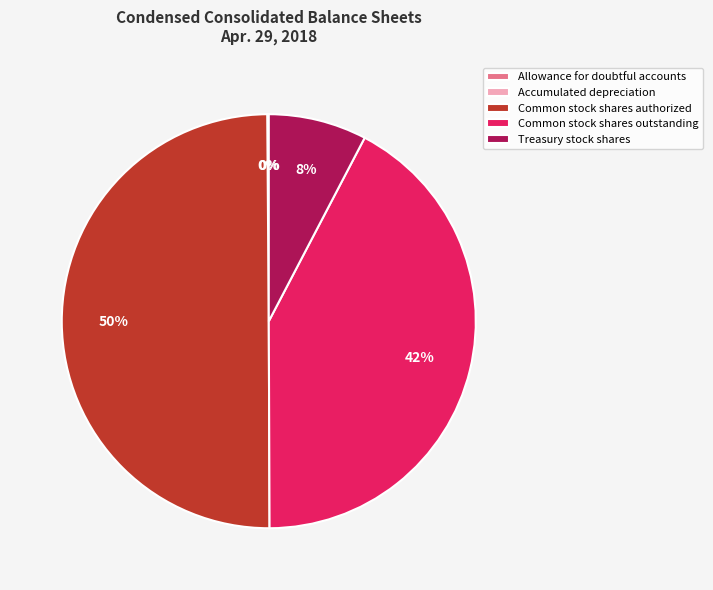

To the nearest percent, what is the average slice percentage?

20%